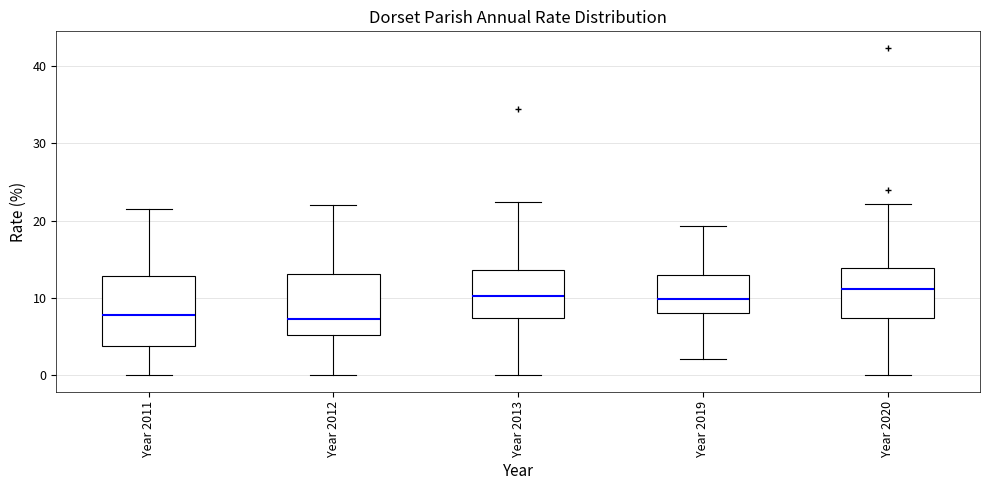

Which box is the tallest, from its lower edge to its upper edge?

Year 2011